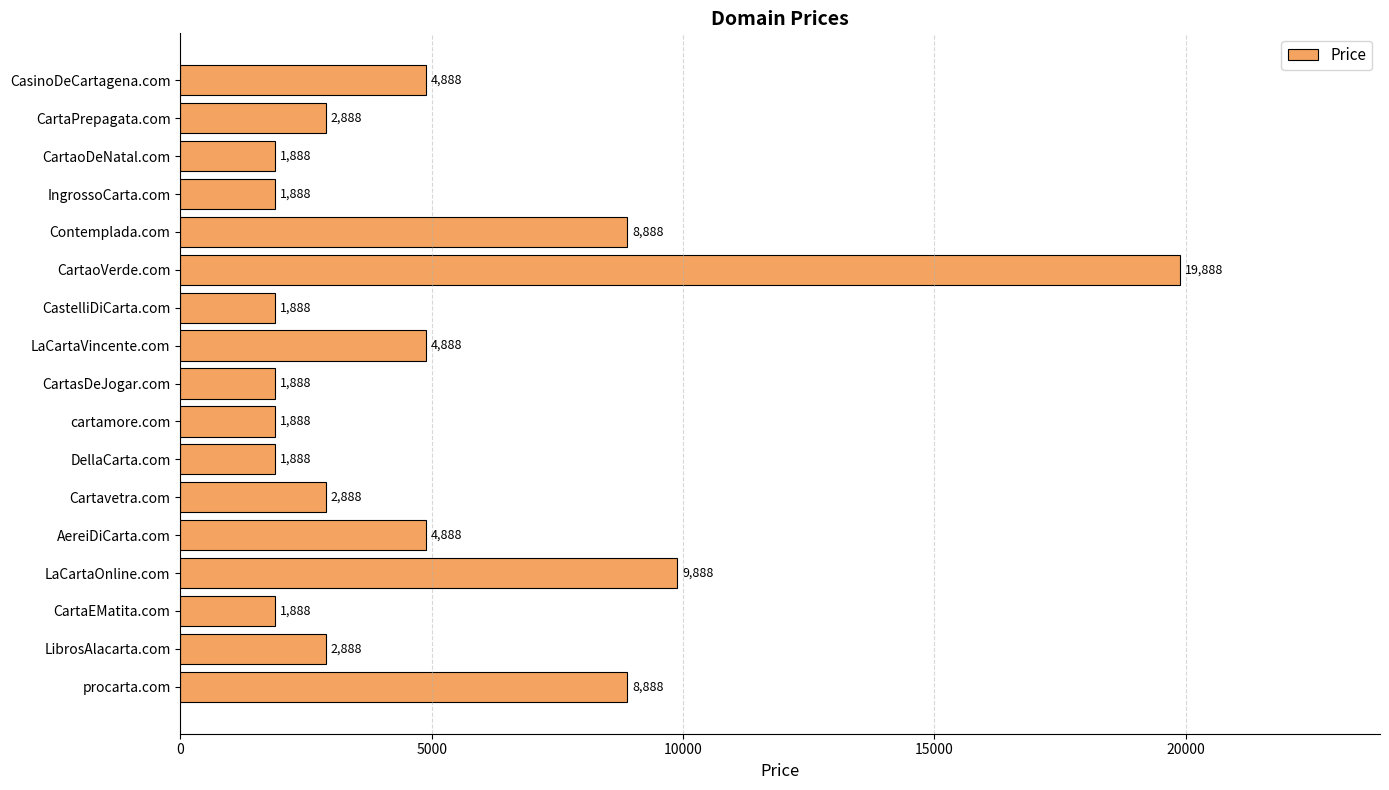

True or false: the data shows 3363 at CartaoDeNatal.com.

False